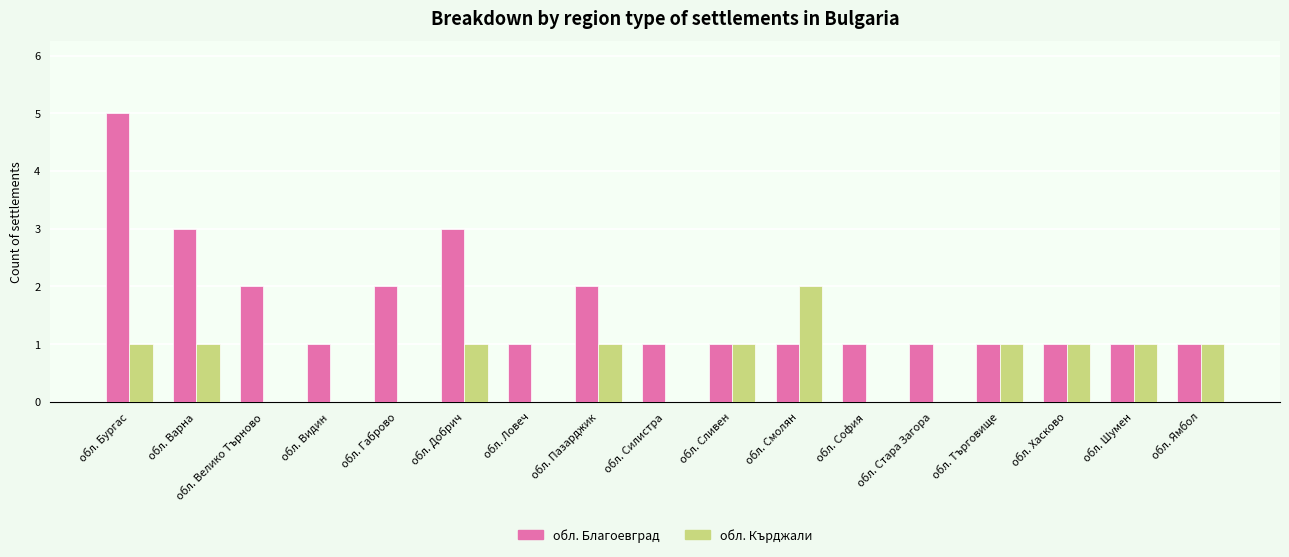

What is the sum of the обл. Благоевград values at обл. Велико Търново and обл. Варна?

5